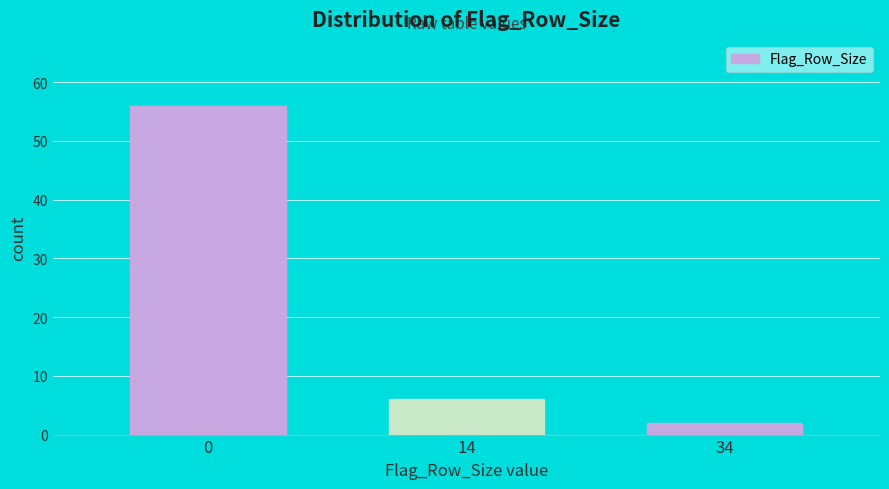

Reading left to right, list all the values displayed in this chart.

56	6	2